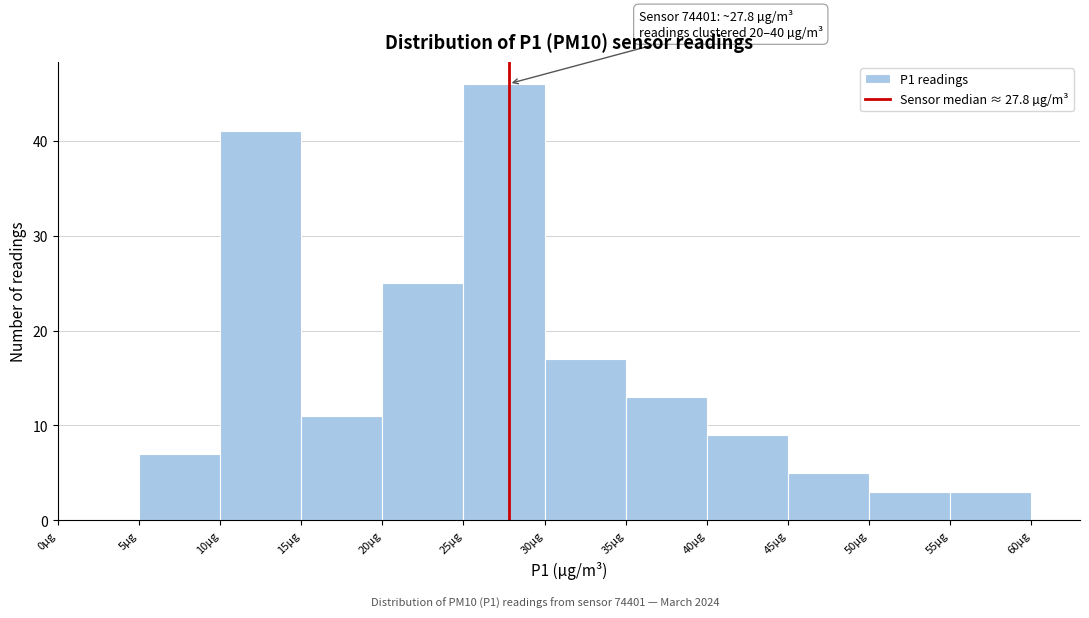

Which range on the x-axis has the tallest bar?

25 to 30